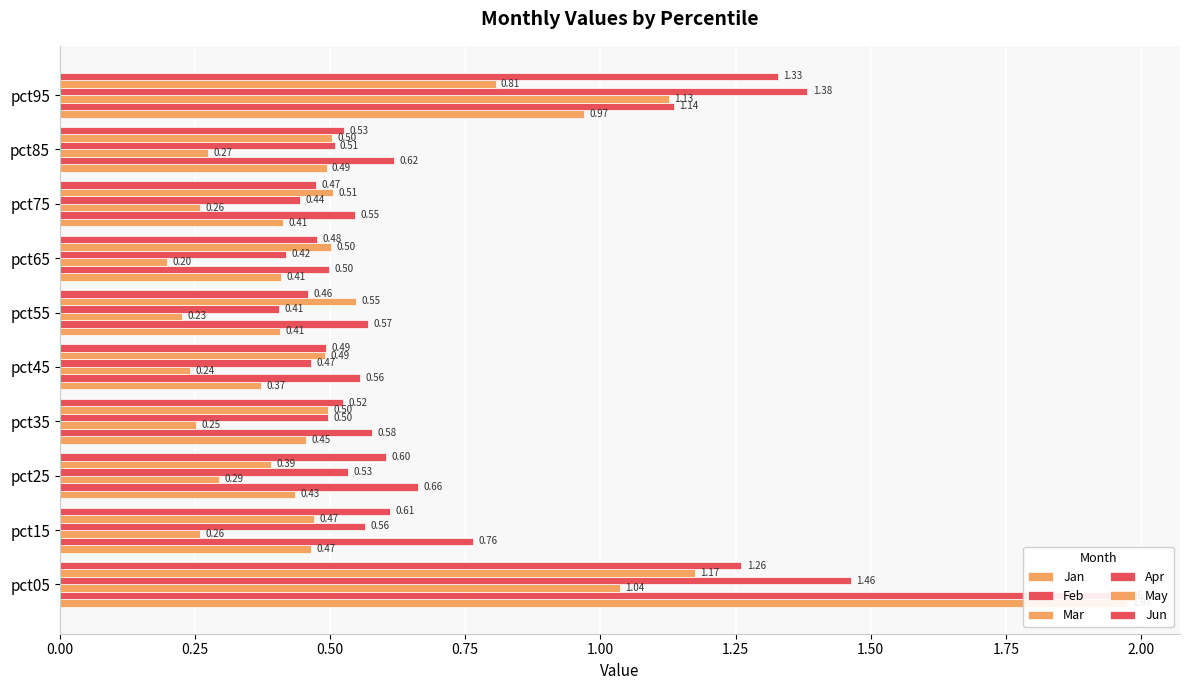

List the series in order of their peak value, lowest first.

Mar, May, Jun, Apr, Feb, Jan